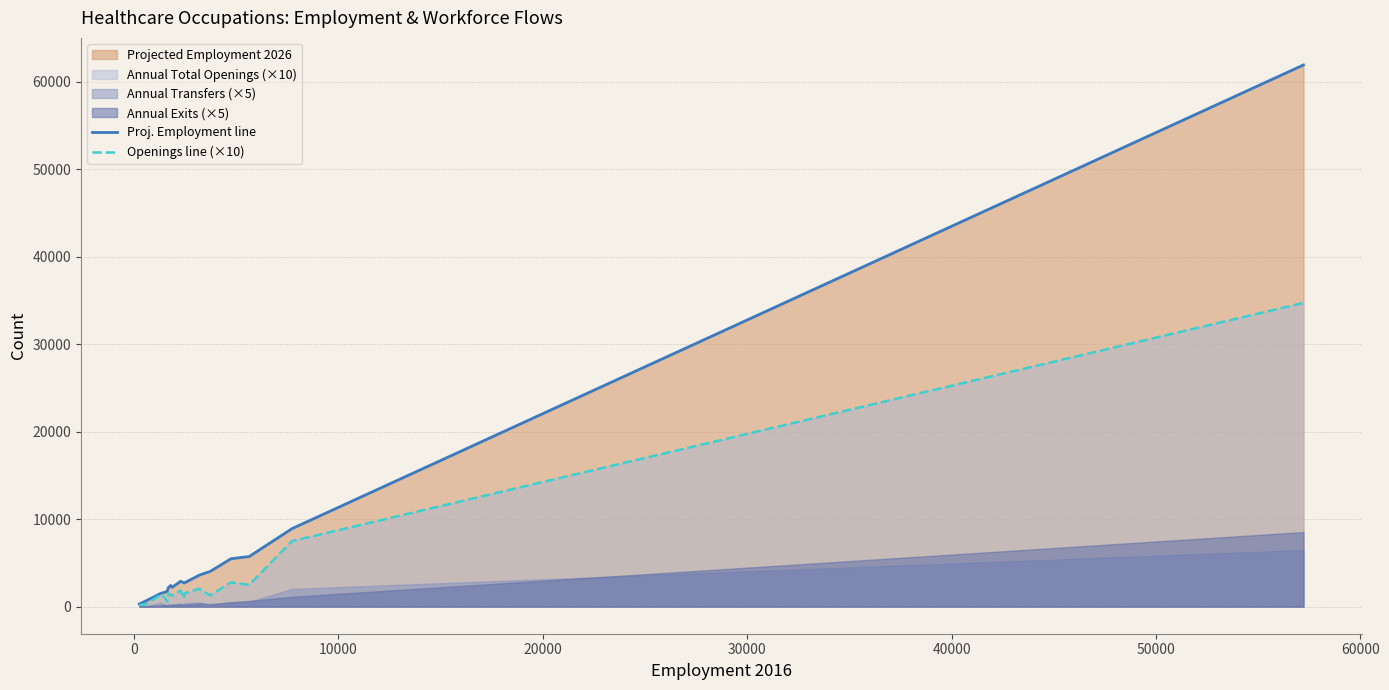

What is the highest value of the Proj. Employment line series?

61936